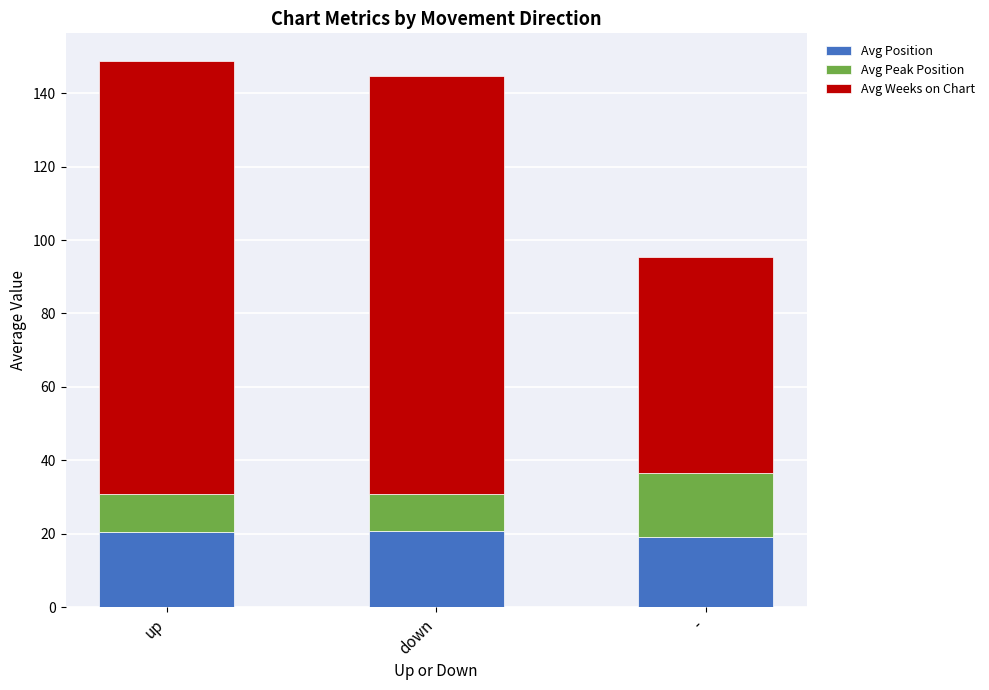

What is the approximate value of Avg Position at down?

20.7